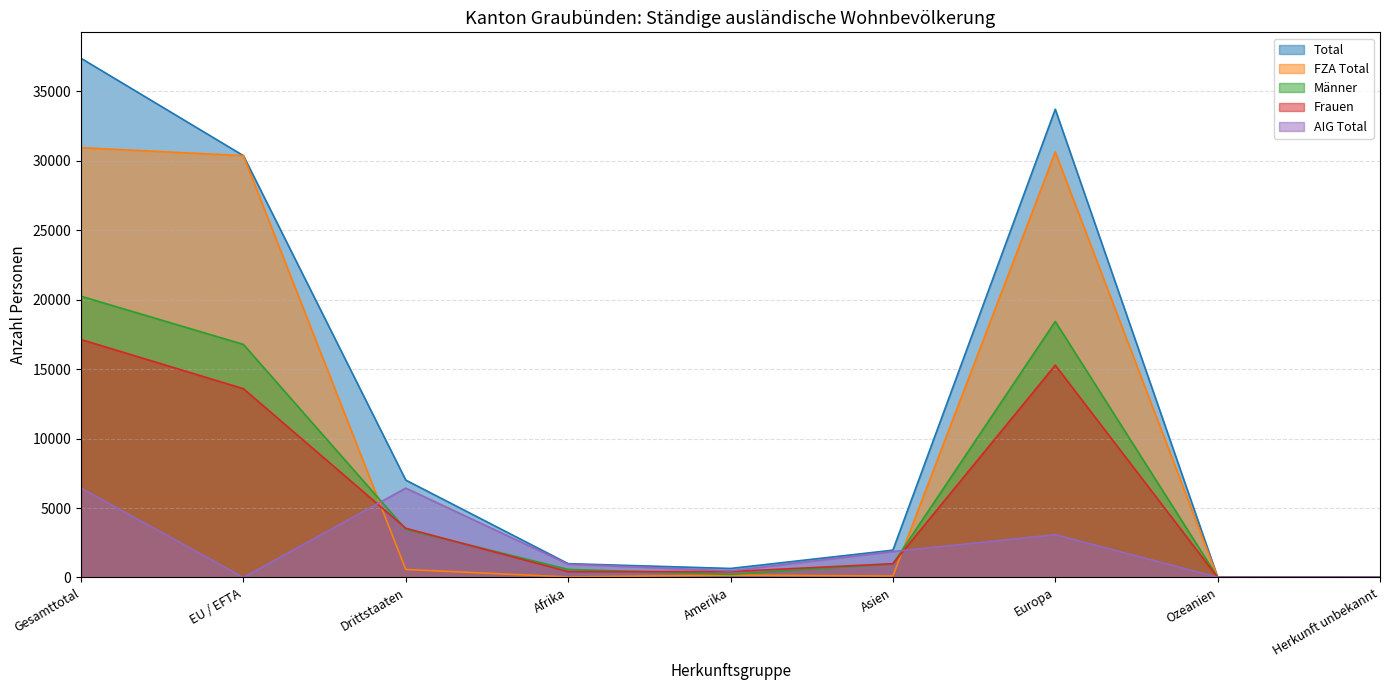

True or false: Frauen and AIG Total cross at least once.

True